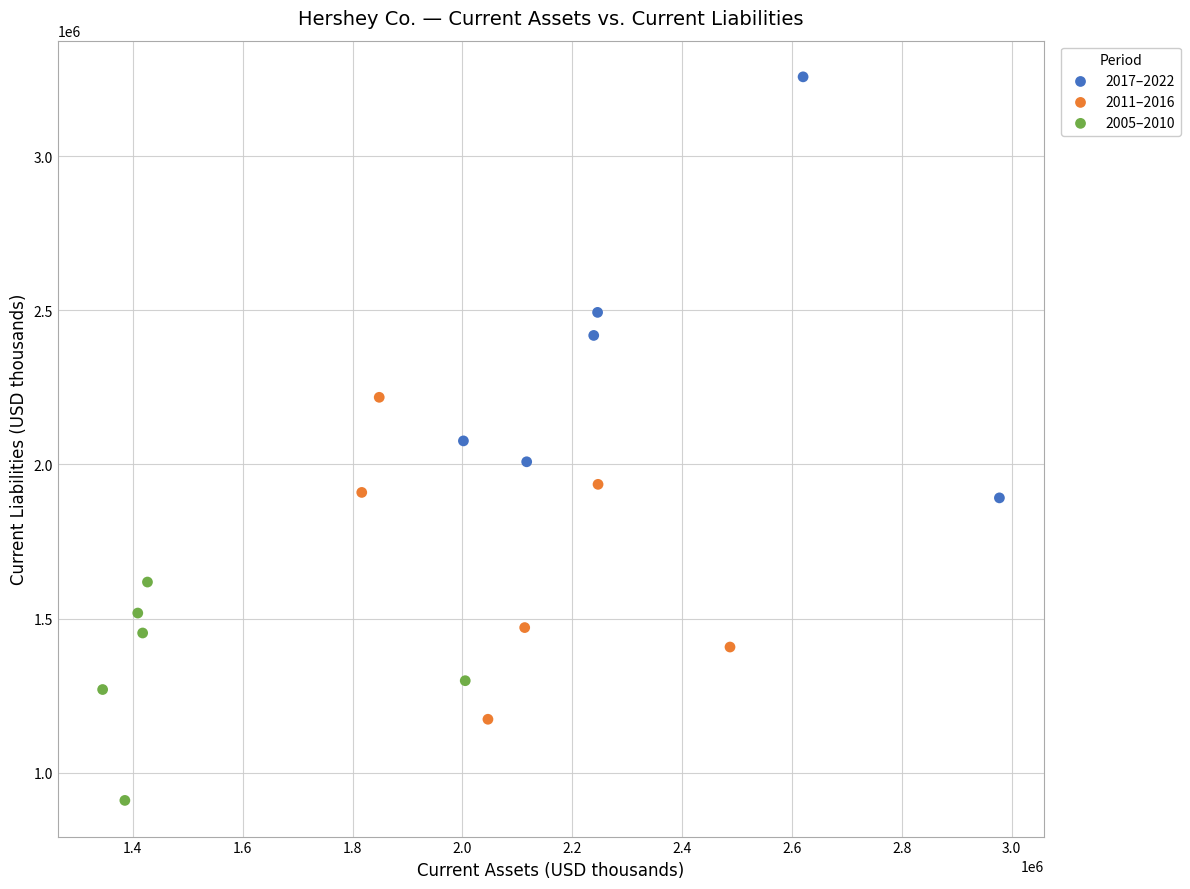

Which series reaches the minimum Y coordinate?

2005–2010